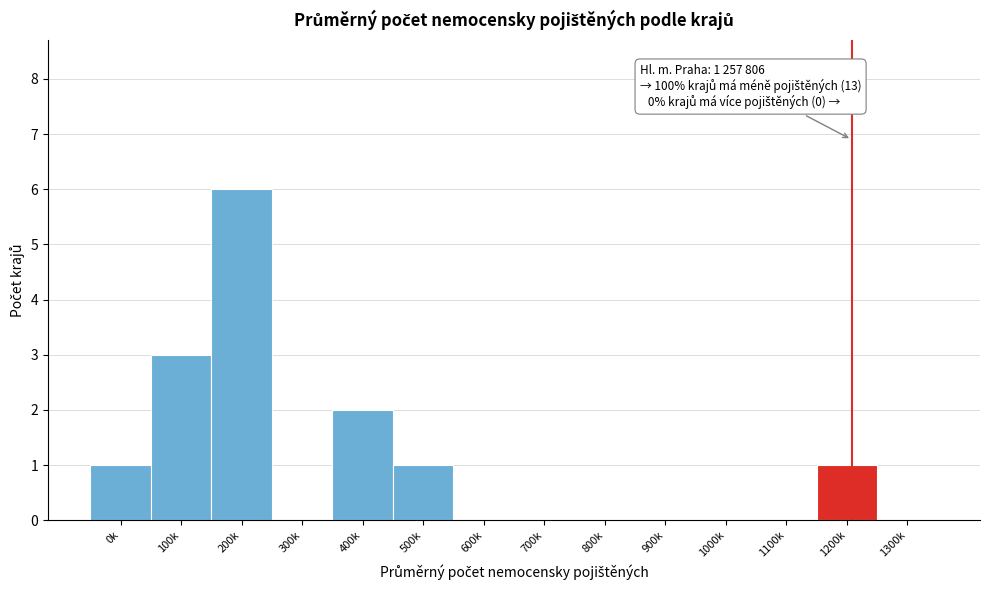

Reading left to right, extract all data points from this chart.

0k=1	100k=3	200k=6	300k=0	400k=2	500k=1	600k=0	700k=0	800k=0	900k=0	1000k=0	1100k=0	1200k=1	1300k=0